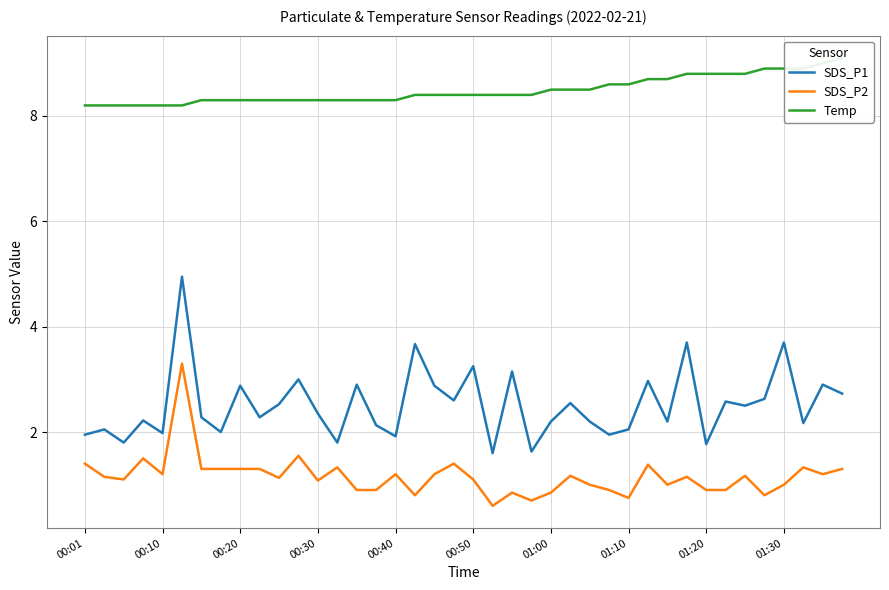

Reading right to left, list all the values displayed in this chart.

SDS_P1: 2.7	2.9	2.2	3.7	2.6	2.5	2.6	1.8	3.7	2.2	3.0	2.0	1.9	2.2	2.5	2.2	1.6	3.1	1.6	3.2	2.6	2.9	3.7	1.9	2.1	2.9	1.8	2.4	3.0	2.5	2.3	2.9	2.0	2.3	5.0	2.0	2.2	1.8	2.0	1.9
SDS_P2: 1.3	1.2	1.3	1.0	0.8	1.2	0.9	0.9	1.1	1.0	1.4	0.8	0.9	1.0	1.2	0.8	0.7	0.8	0.6	1.1	1.4	1.2	0.8	1.2	0.9	0.9	1.3	1.1	1.6	1.1	1.3	1.3	1.3	1.3	3.3	1.2	1.5	1.1	1.1	1.4
Temp: 9.1	9.0	8.9	8.9	8.9	8.8	8.8	8.8	8.8	8.7	8.7	8.6	8.6	8.5	8.5	8.5	8.4	8.4	8.4	8.4	8.4	8.4	8.4	8.3	8.3	8.3	8.3	8.3	8.3	8.3	8.3	8.3	8.3	8.3	8.2	8.2	8.2	8.2	8.2	8.2